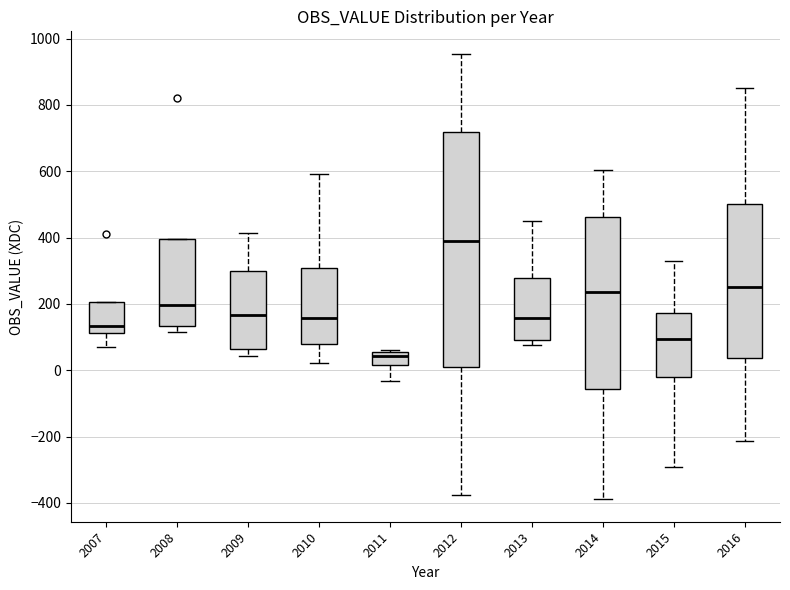

Reading left to right, transcribe this box plot: for each box, give where its median line is, the range the box spans, and where its two whiskers end, as read against the y-axis. The values are not printed on the chart, so give them approximately, as read against the axis.

2007: median 140, box 120 to 200, whiskers 80 to 200
2008: median 200, box 140 to 400, whiskers 120 to 400
2009: median 160, box 60 to 300, whiskers 40 to 420
2010: median 160, box 80 to 300, whiskers 20 to 600
2011: median 40, box 20 to 60, whiskers -40 to 60
2012: median 380, box 20 to 720, whiskers -380 to 960
2013: median 160, box 100 to 280, whiskers 80 to 460
2014: median 240, box -60 to 460, whiskers -380 to 600
2015: median 100, box -20 to 180, whiskers -300 to 320
2016: median 260, box 40 to 500, whiskers -220 to 860